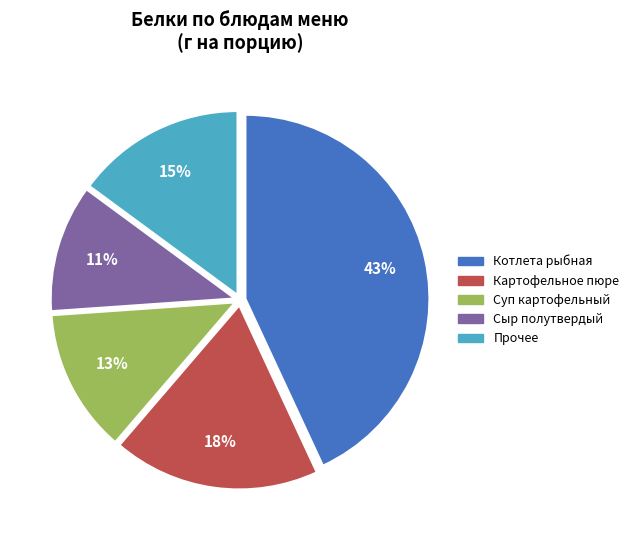

To the nearest percent, what is the average slice percentage?

20%